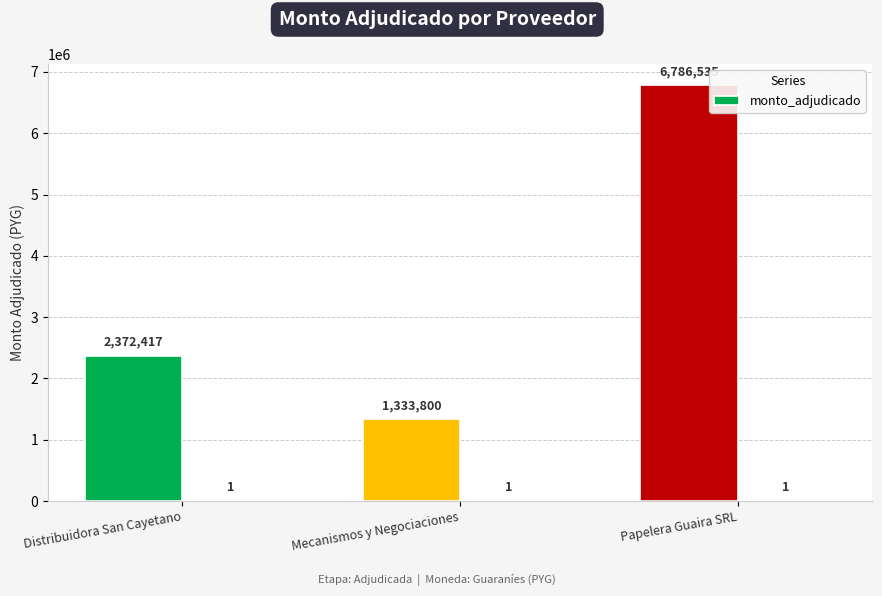

What is the sum of the values at Mecanismos y Negociaciones and Papelera Guaira SRL?

8120335